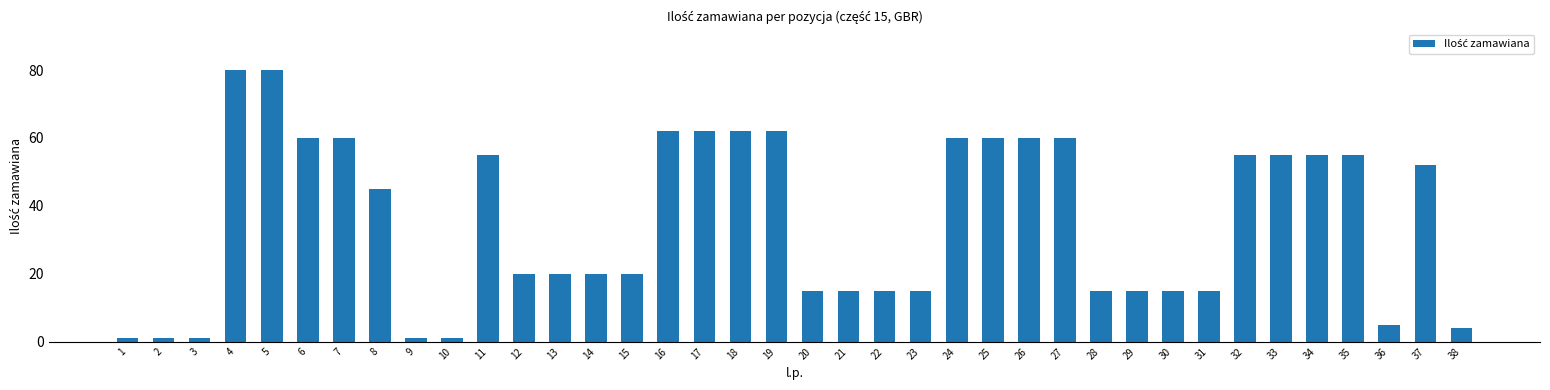

What is the value of the 14th bar from the left?

20